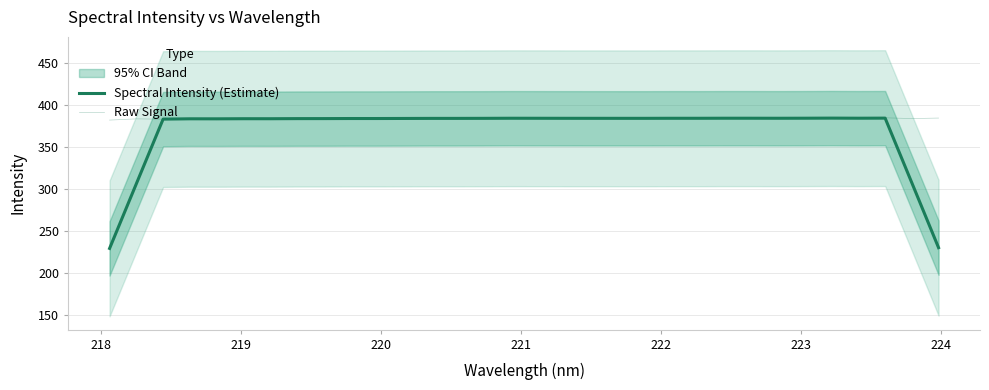

What is the greatest value displayed?

384.5